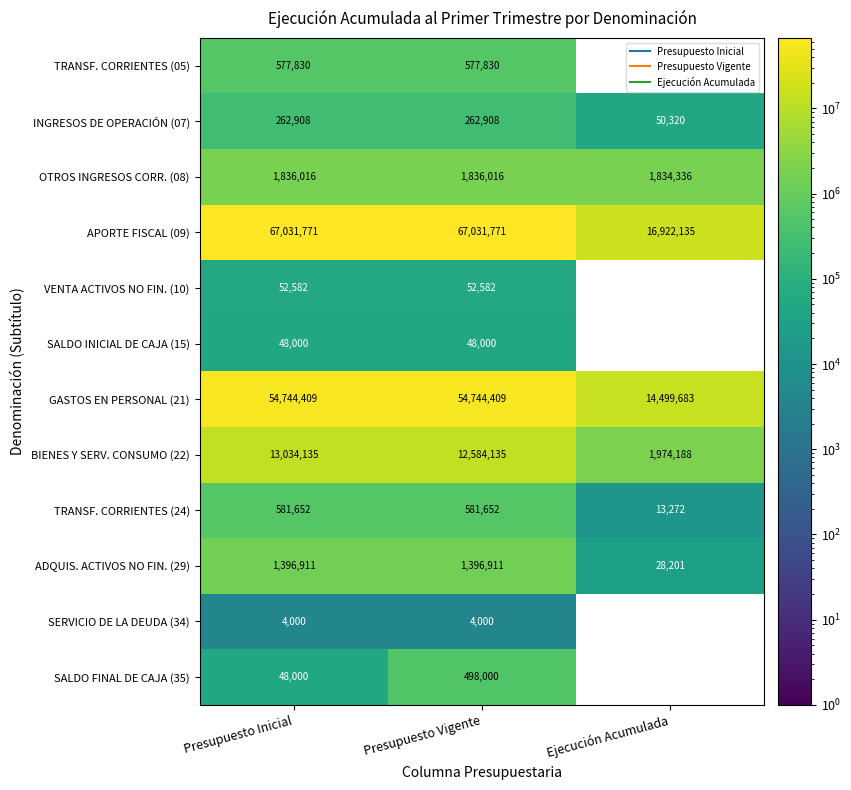

Which category has the lowest value across all series?

Presupuesto Inicial